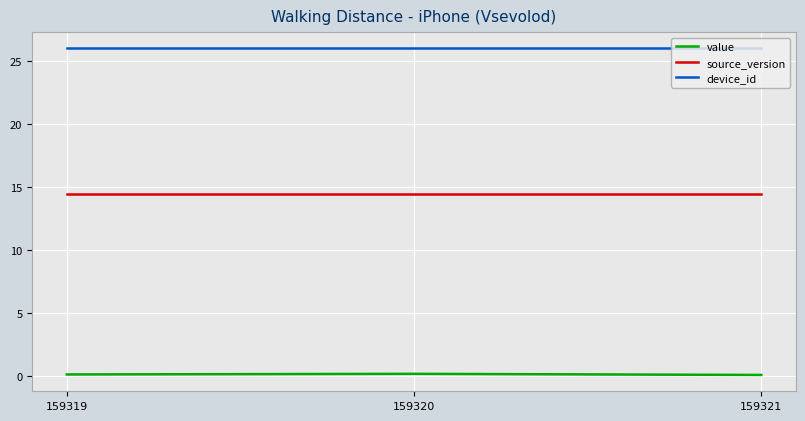

The device_id series shows 26.0 at 159319. True or false?

True